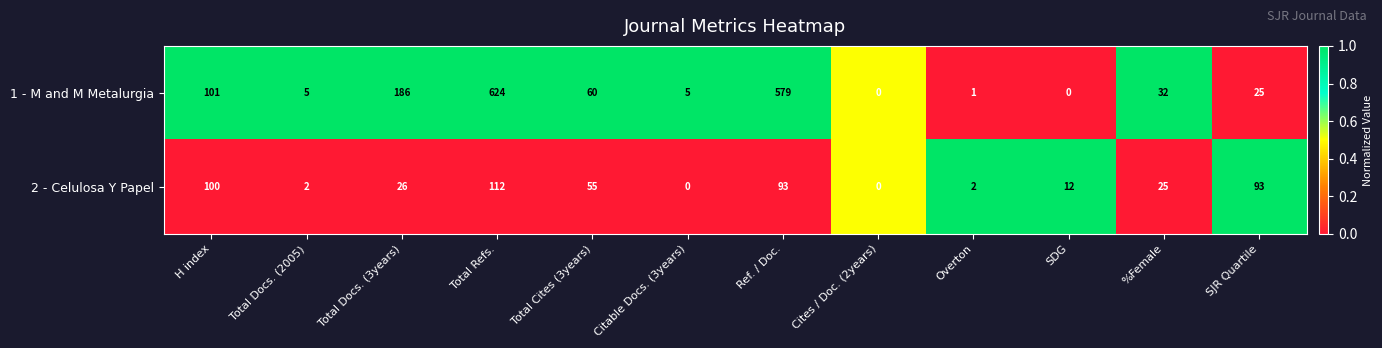

Reading left to right, extract all data points from this chart.

1 - M and M Metalurgia: H index=101	Total Docs. (2005)=5	Total Docs. (3years)=186	Total Refs.=624	Total Cites (3years)=60	Citable Docs. (3years)=5	Ref. / Doc.=579	Cites / Doc. (2years)=0	Overton=1	SDG=0	%Female=32	SJR Quartile=25
2 - Celulosa Y Papel: H index=100	Total Docs. (2005)=2	Total Docs. (3years)=26	Total Refs.=112	Total Cites (3years)=55	Citable Docs. (3years)=0	Ref. / Doc.=93	Cites / Doc. (2years)=0	Overton=2	SDG=12	%Female=25	SJR Quartile=93